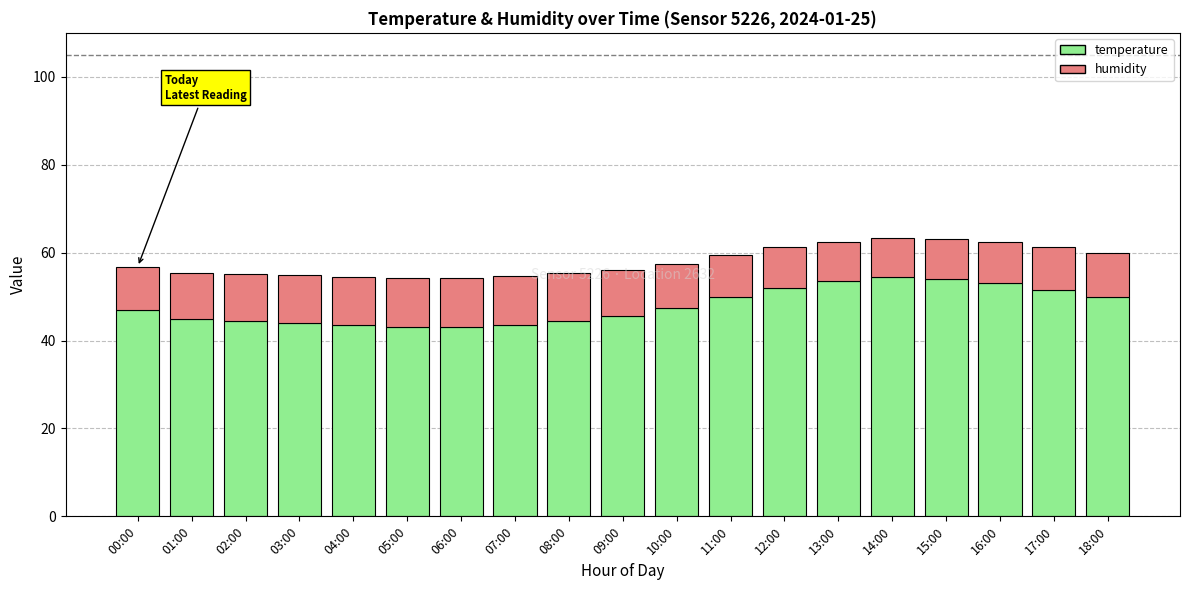

What are all the series names shown in the legend?

temperature, humidity